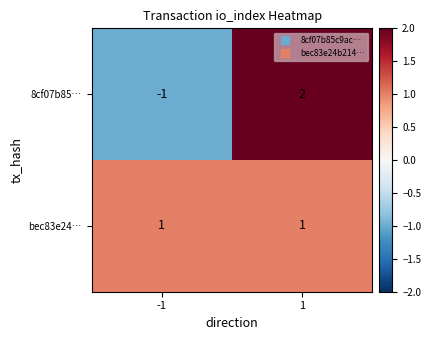

Which series has the largest range (max minus min)?

8cf07b85…